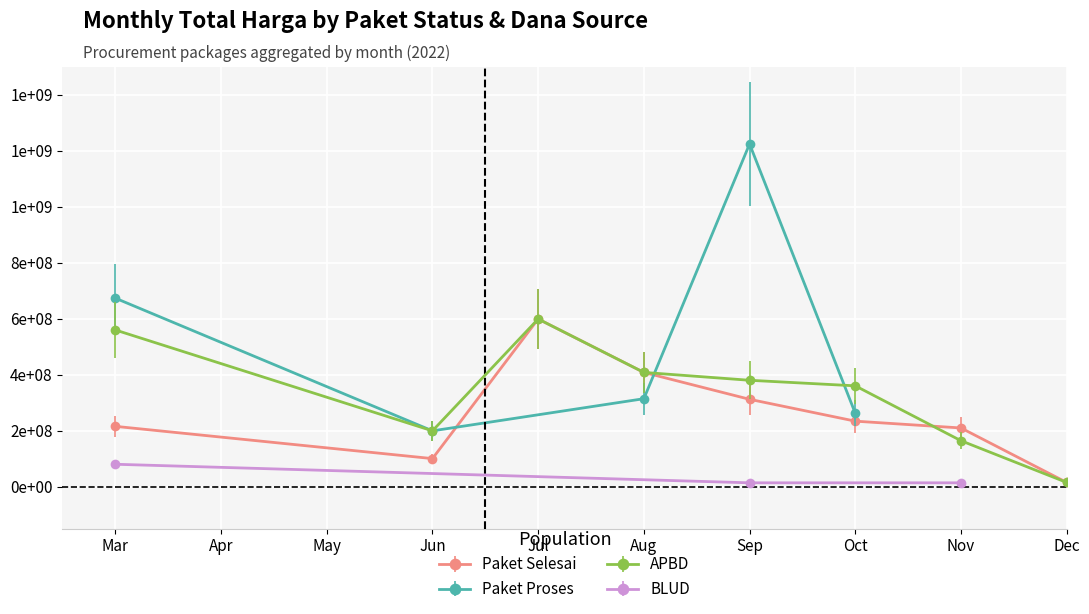

Read the Paket Proses value at 2022-08.

314121780